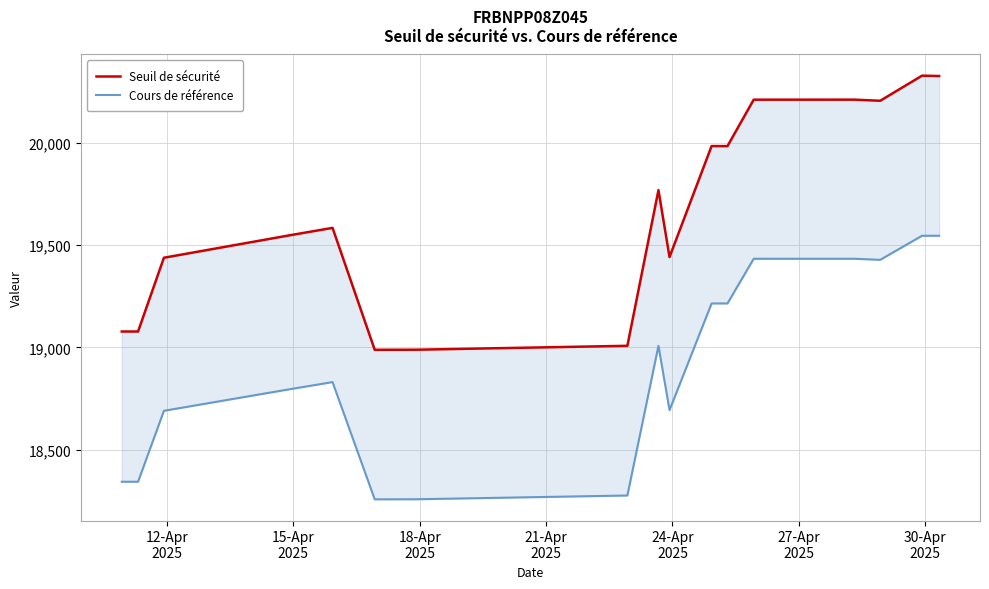

Rank the series by their maximum value, from highest to lowest.

Seuil de sécurité, Cours de référence